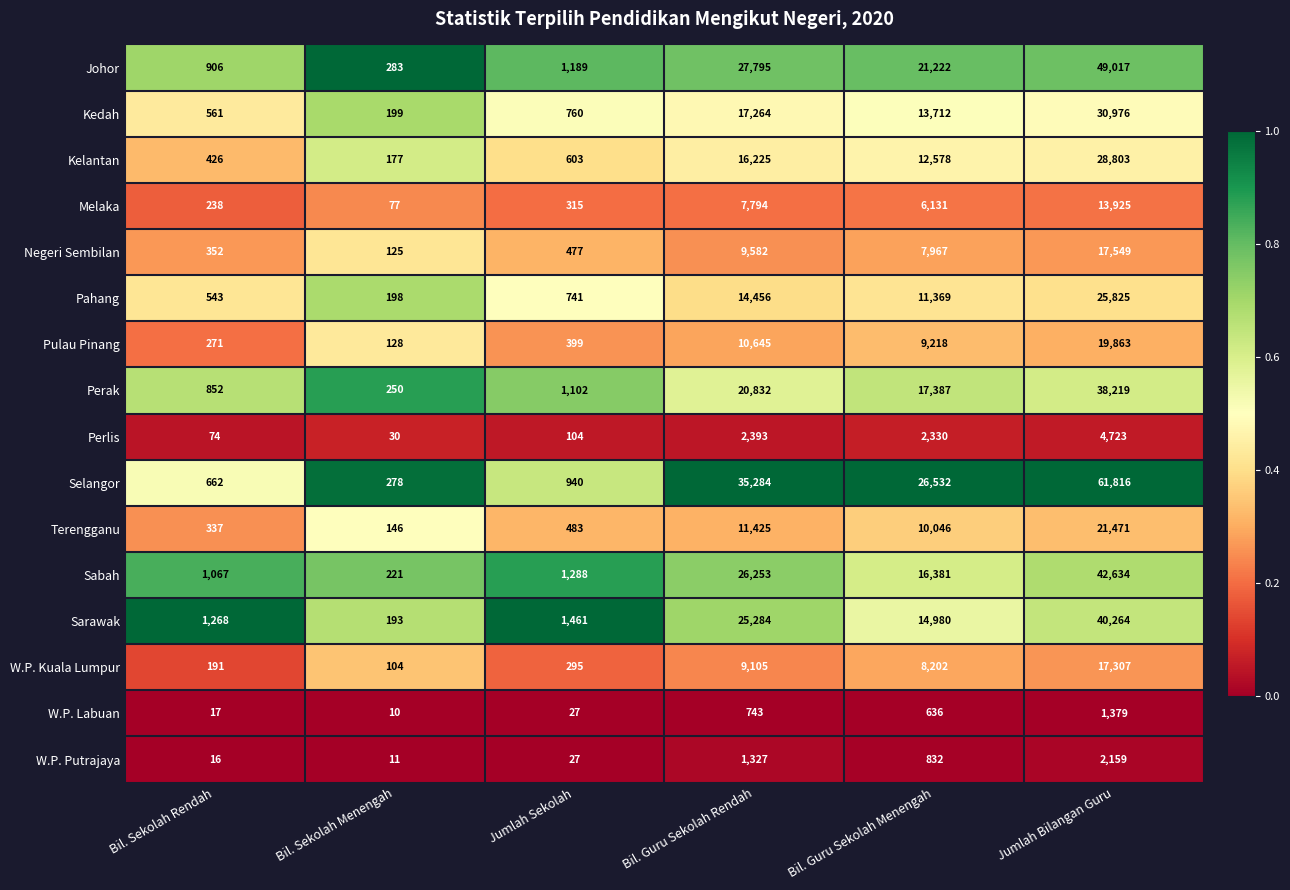

What value does the Pahang series have at Bil. Sekolah Rendah, to the nearest 100?

500